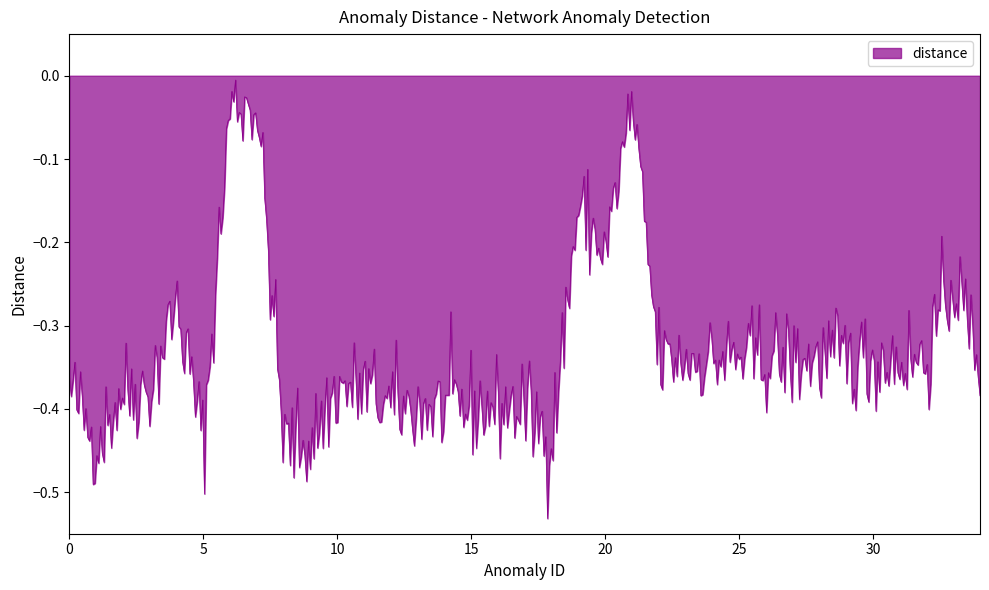

Where is the first local minimum?

1